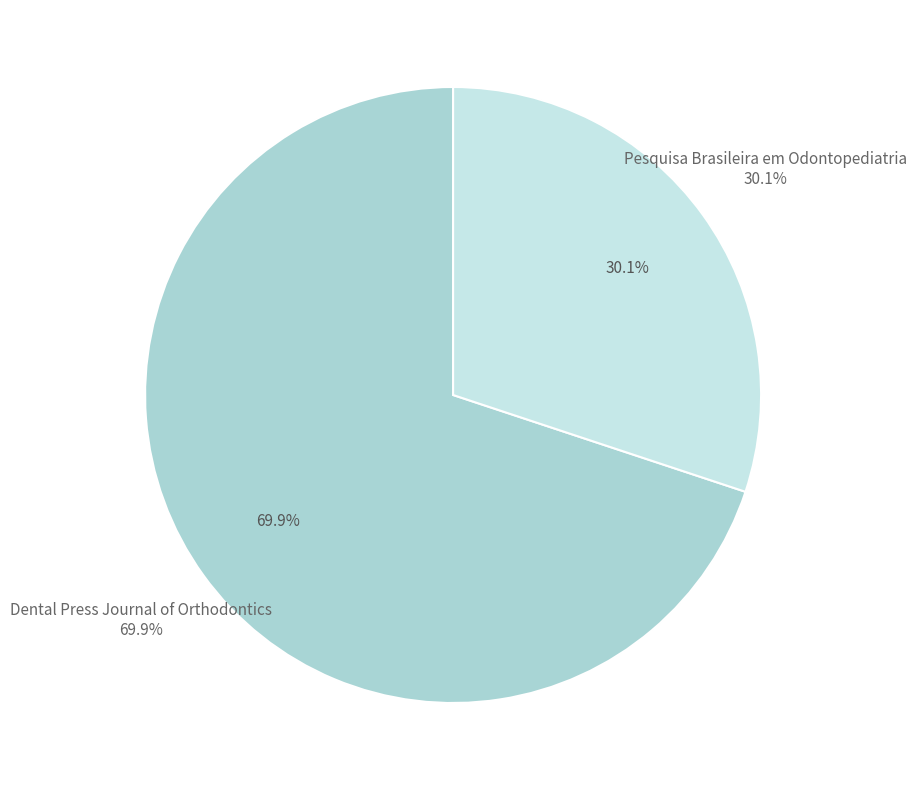

What percentage is NOT represented by Pesquisa Brasileira em Odontopediatria?

69.9%